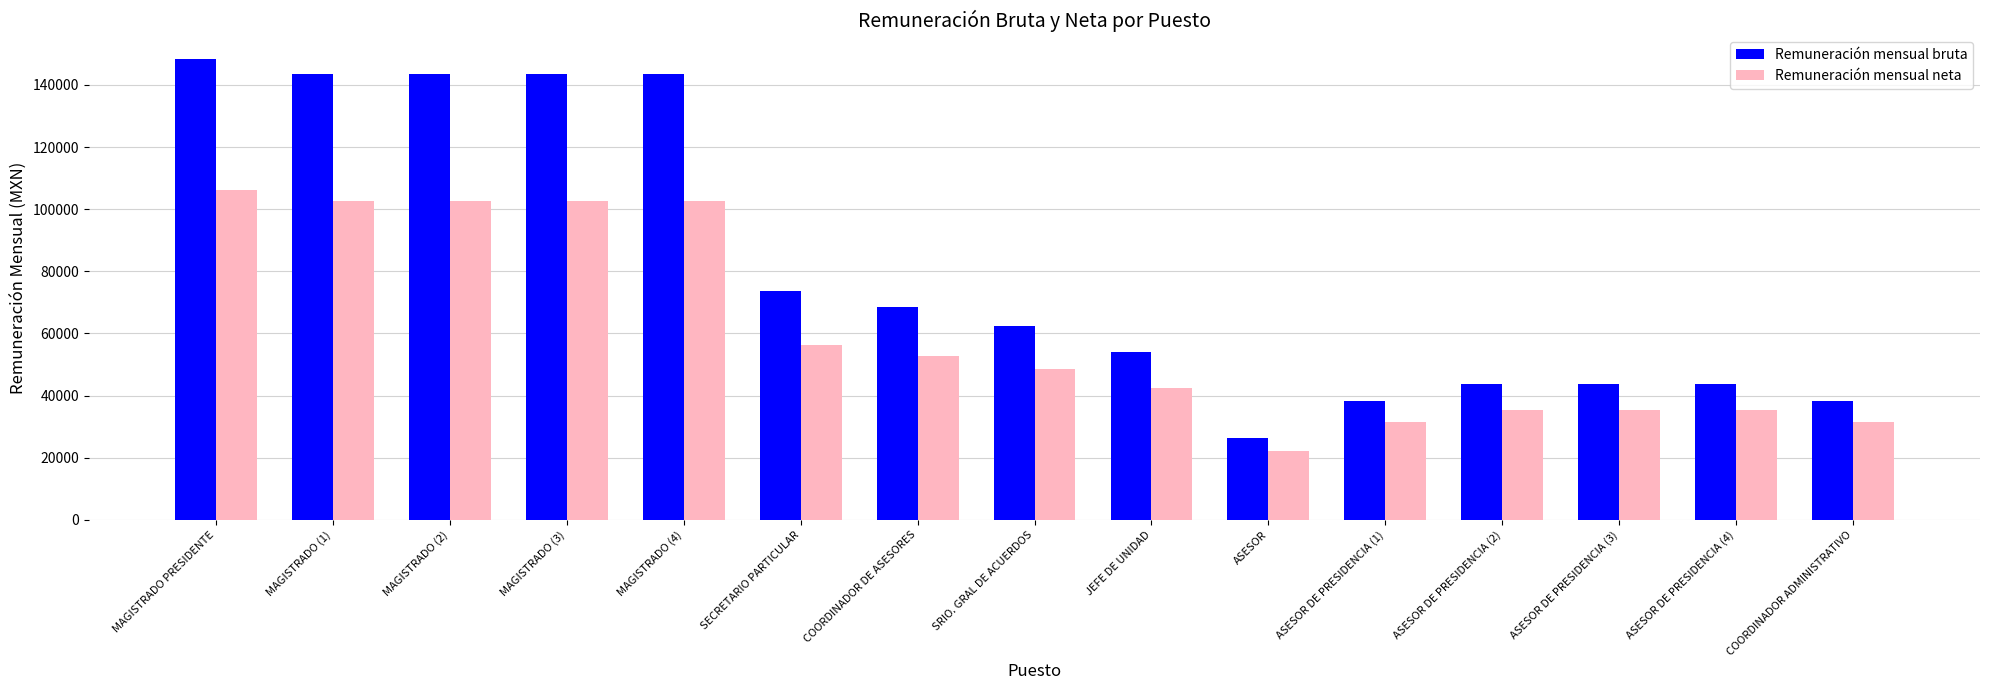

What is the label of the 6th bar from the right?

ASESOR